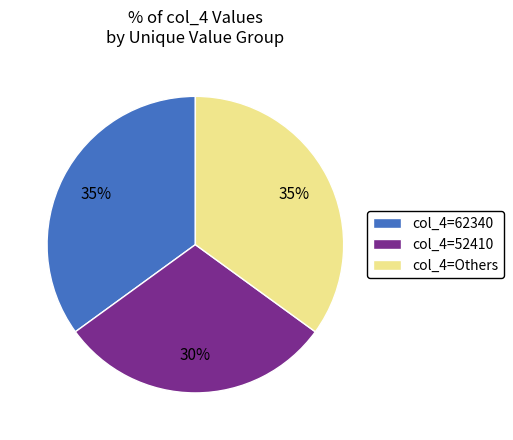

Is there a majority slice in this chart?

No